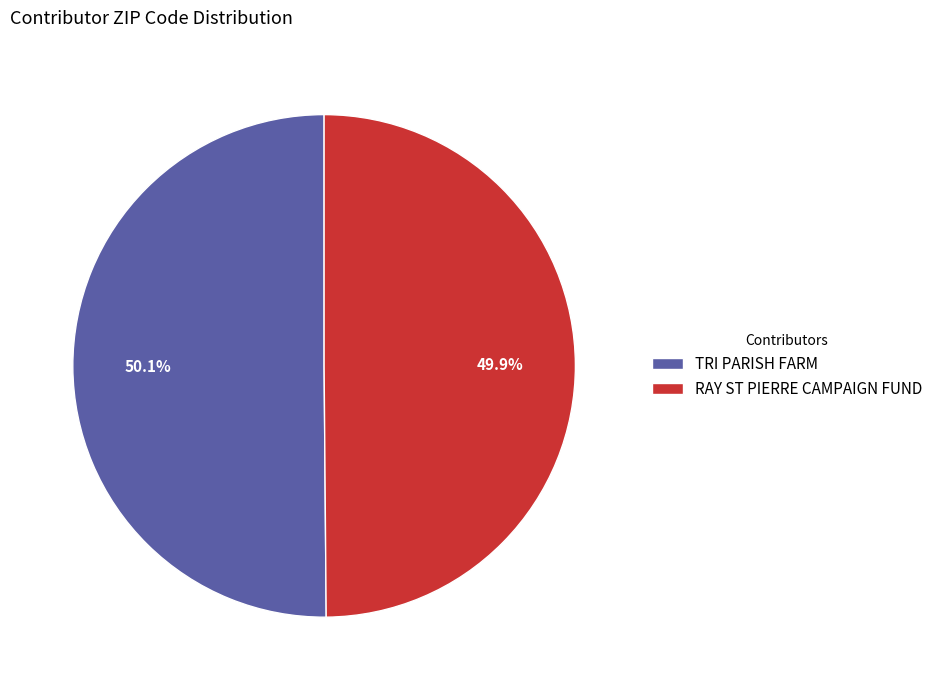

How many segments does this pie chart have?

2